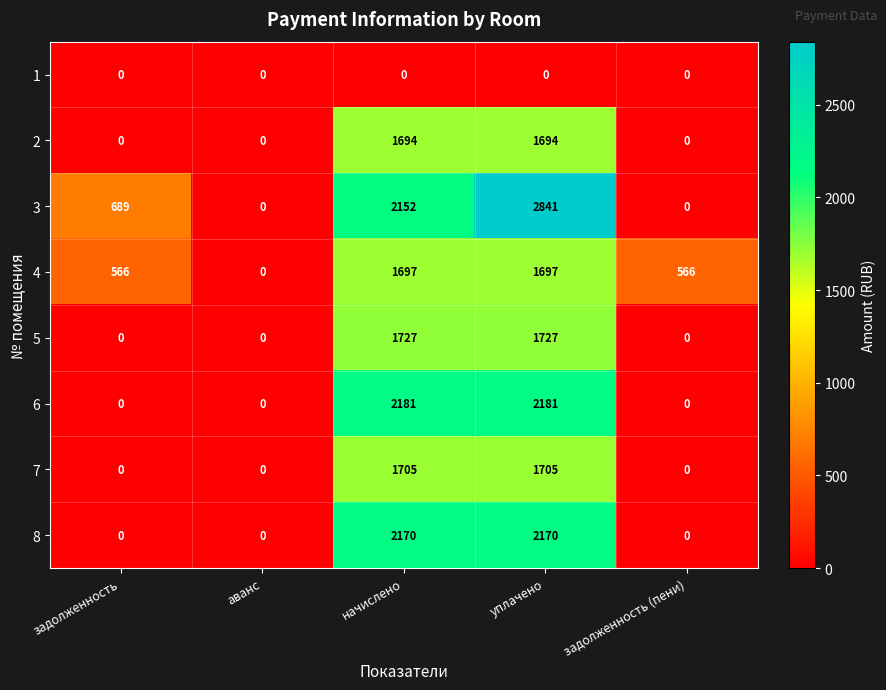

Which series has the widest spread of values?

3